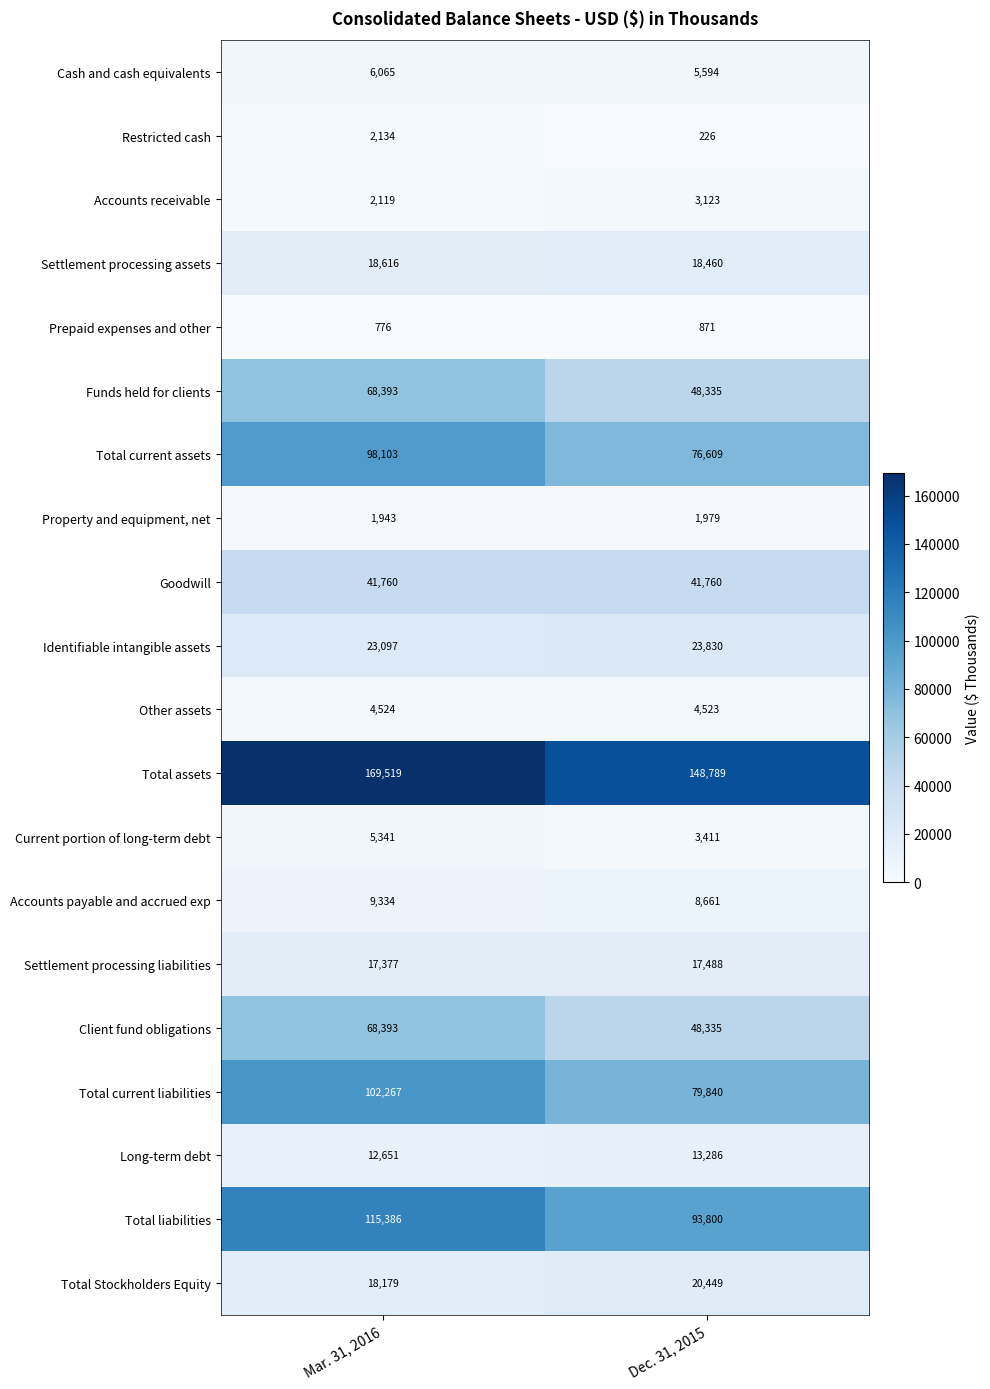

Between Mar. 31, 2016 and Dec. 31, 2015, which series saw the biggest shift?

Total current liabilities